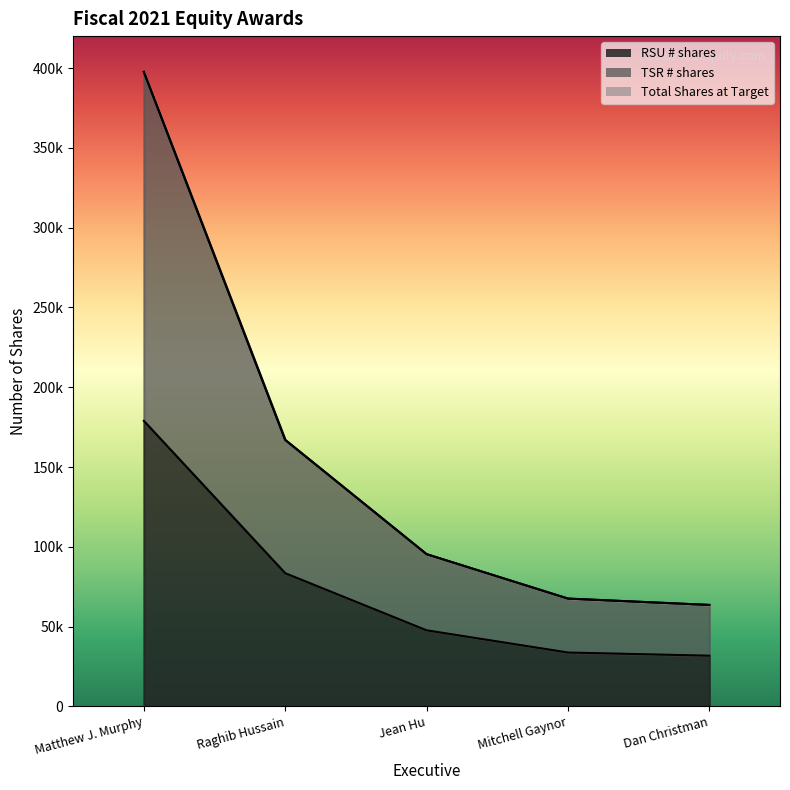

Is the value of TSR # shares at Raghib Hussain greater than the value of Total Shares at Target at Dan Christman?

Yes